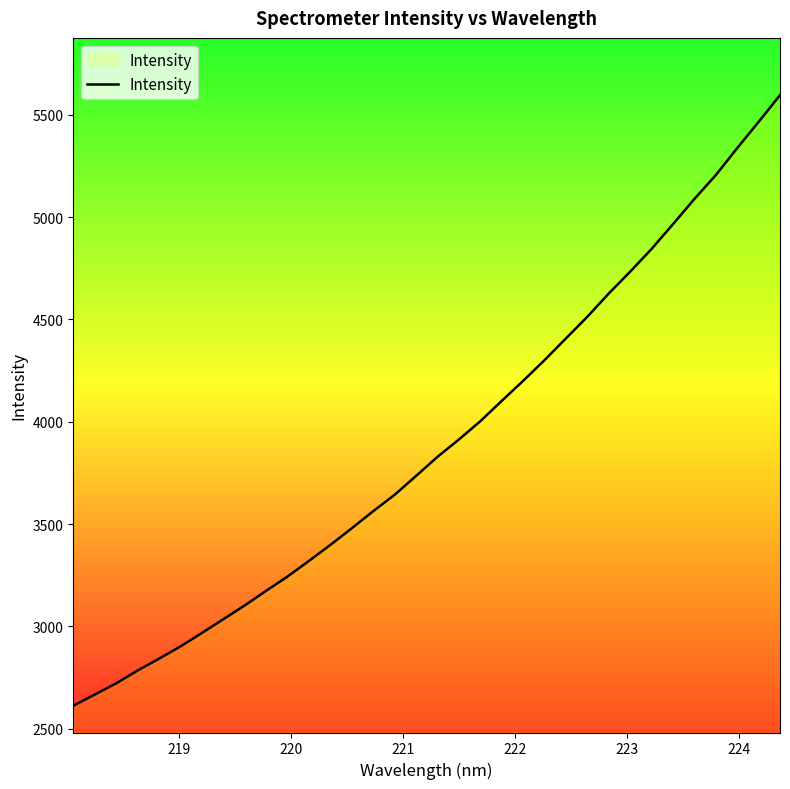

What is the difference between the maximum and minimum values?

2982.3